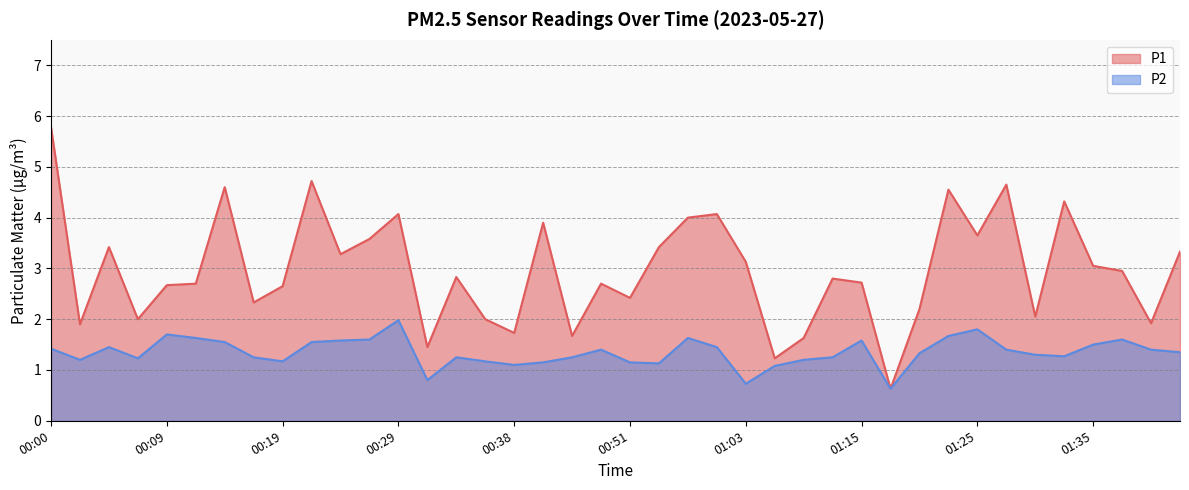

What is the approximate value of P2 at 01:28?

1.4